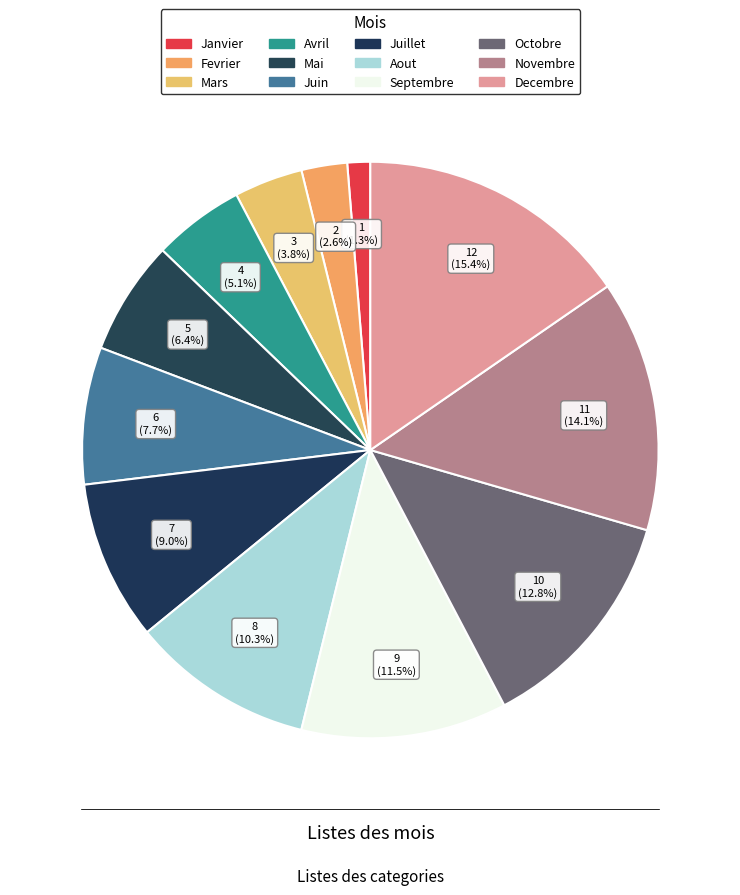

Count the number of slices in the pie.

12